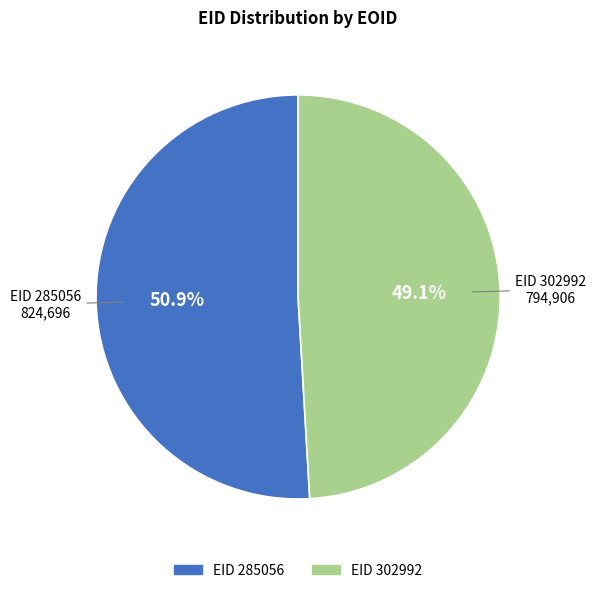

Is there any slice that represents more than half of the pie?

Yes